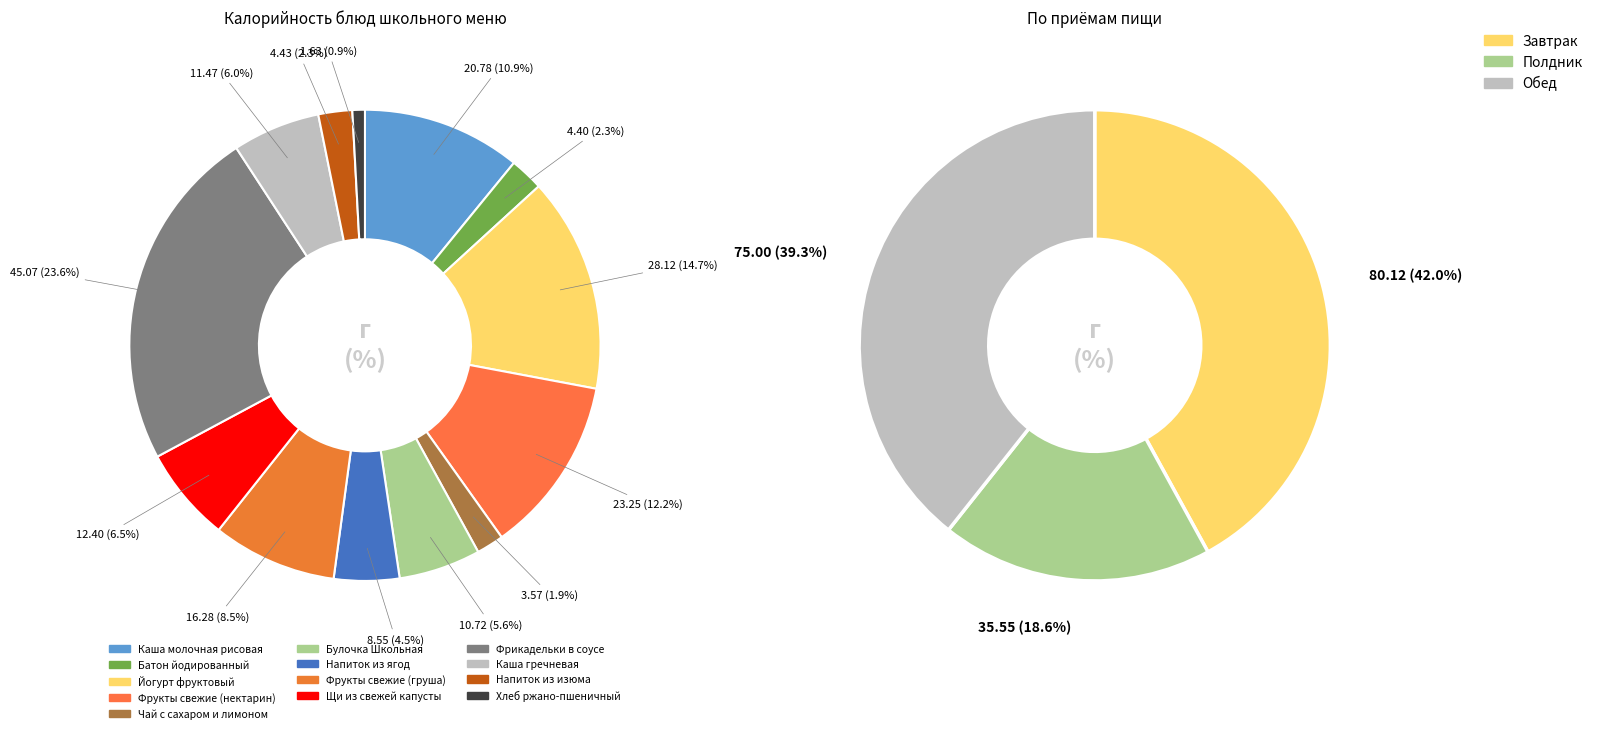

How many segments does this pie chart have?

13